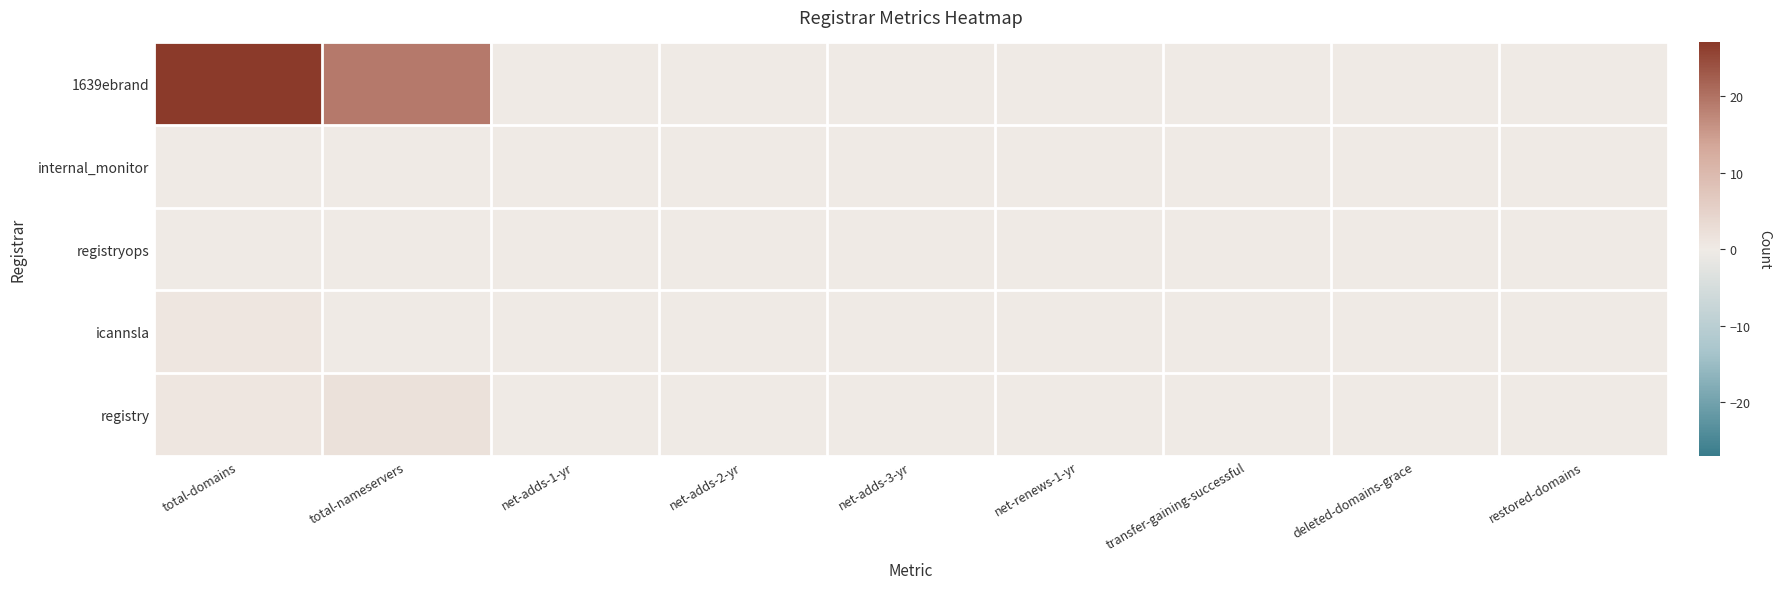

Which category has the highest value across all series?

total-domains